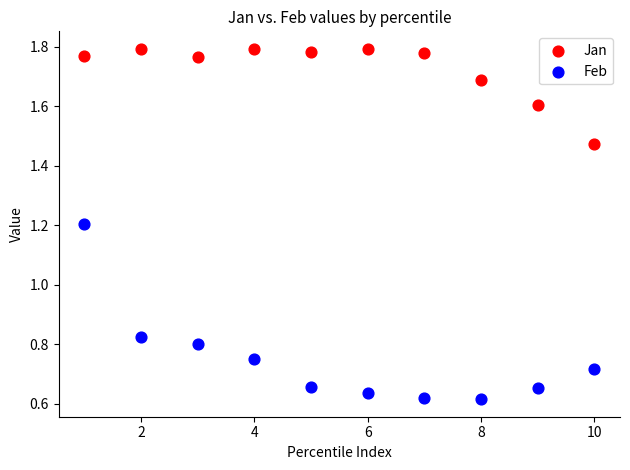

Which series reaches the maximum Y coordinate?

Jan